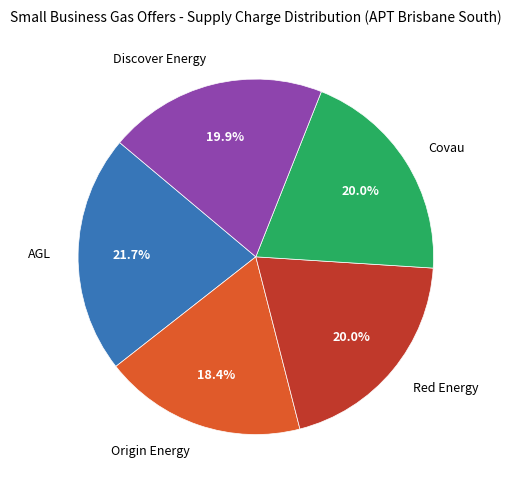

What is the ratio of the value at Discover Energy to the value at AGL?

0.9